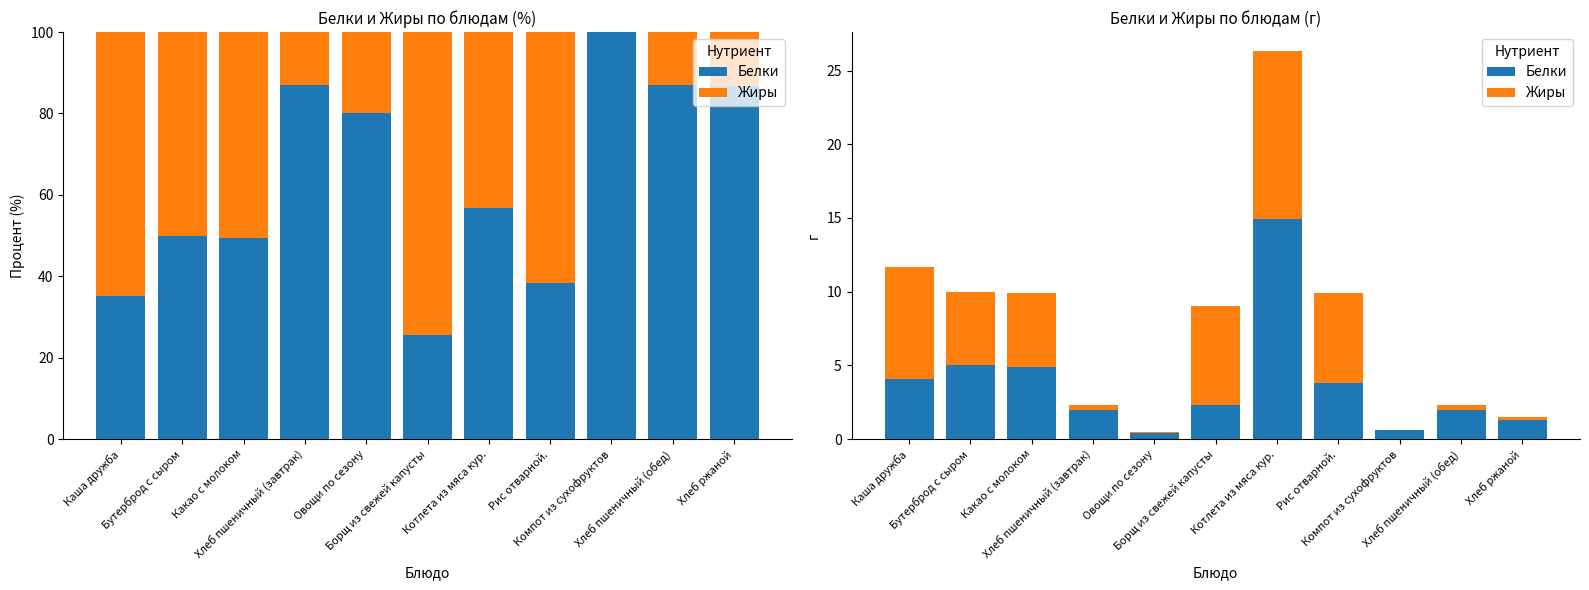

Is the value of Жиры at Хлеб пшеничный (обед) greater than the value of Белки at Рис отварной.?

No